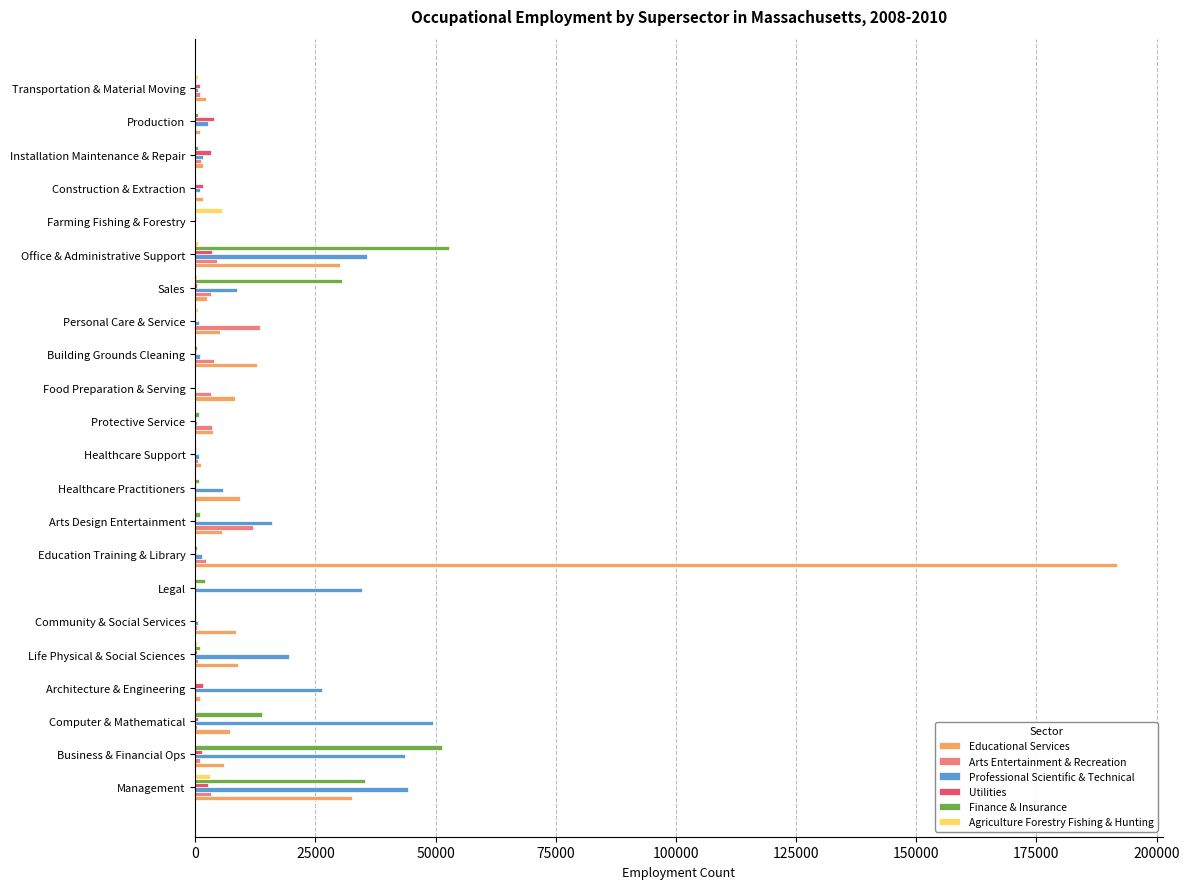

Between Architecture & Engineering and Protective Service, which series saw the biggest shift?

Professional Scientific & Technical